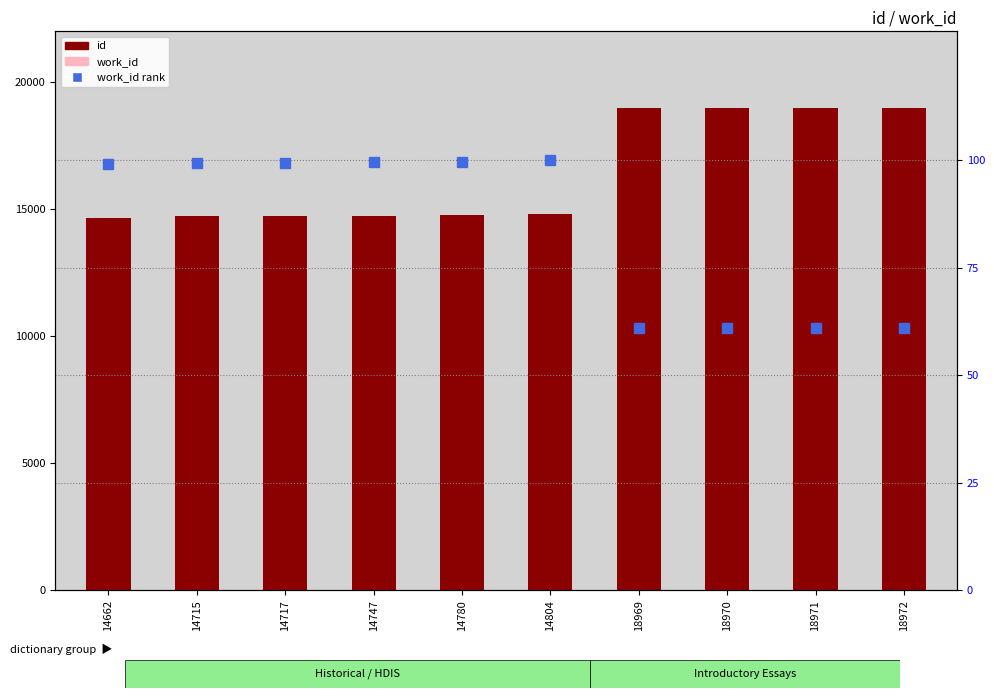

At which label does work_id rank first exceed 99?

14662